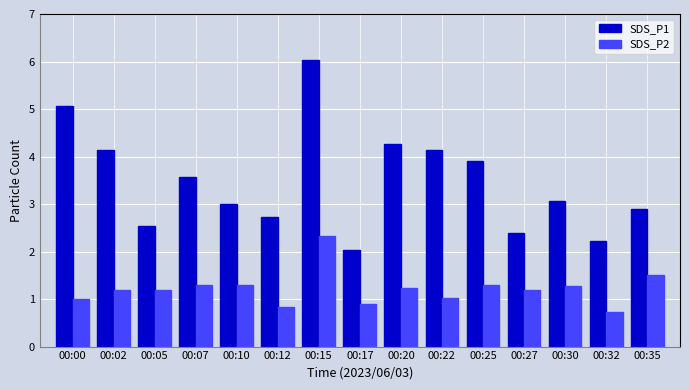

At how many categories does at least one series exceed 5?

2